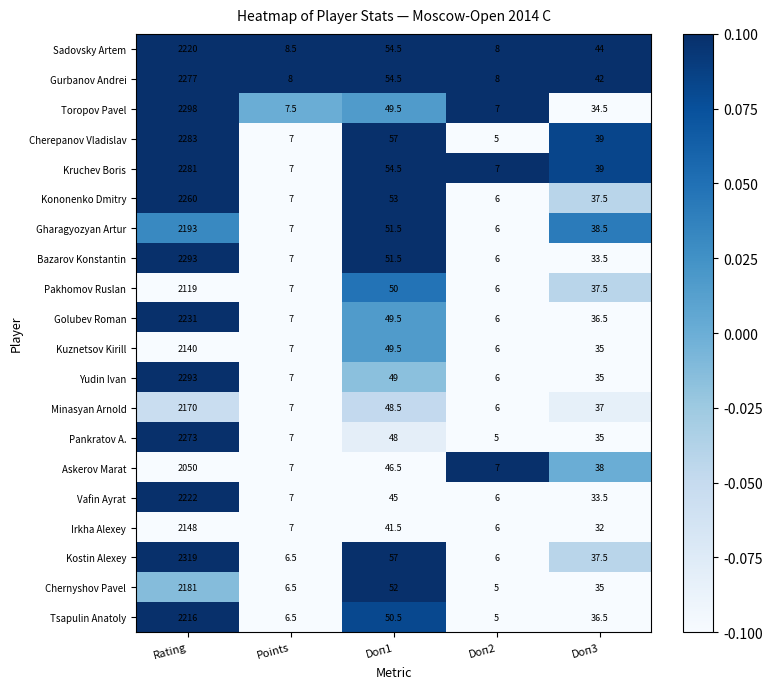

What is the difference between the Kruchev Boris values at Doп3 and Doп1?

15.5